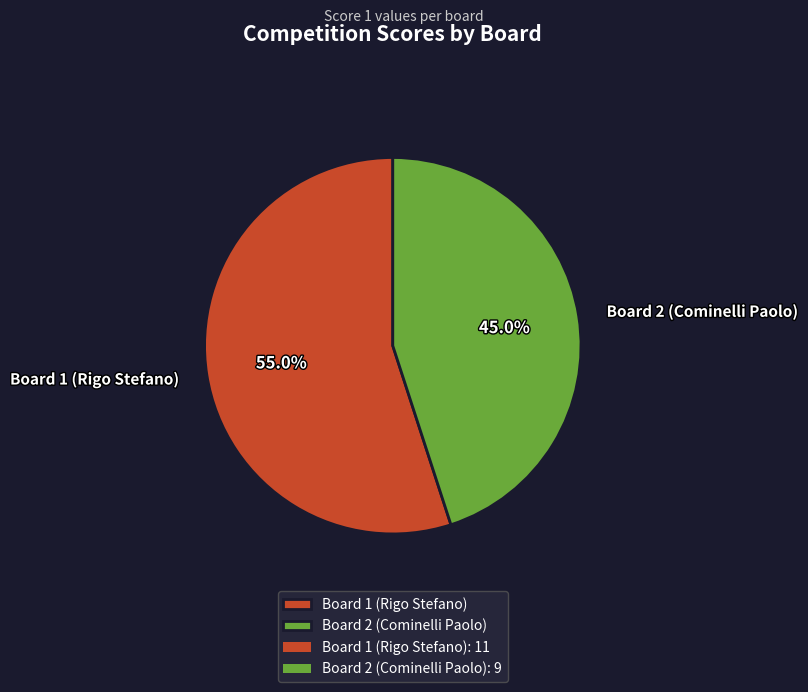

What is the total percentage of Board 1 (Rigo Stefano) and Board 2 (Cominelli Paolo)?

100.0%